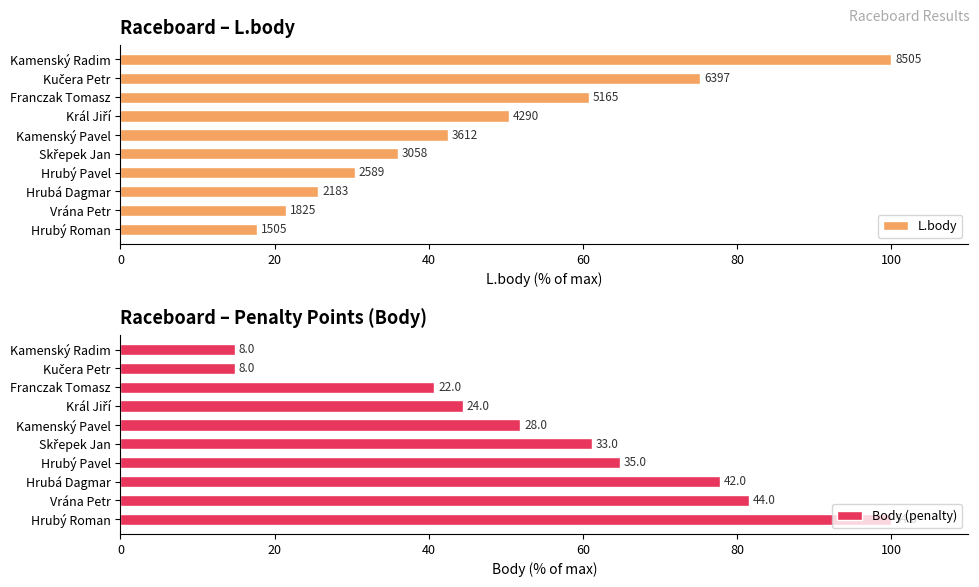

Rank the series by their maximum value, from lowest to highest.

L.body, Body (penalty)